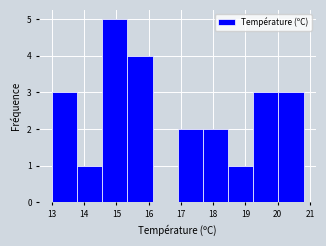

Which range on the x-axis has the tallest bar?

14.56 to 15.34